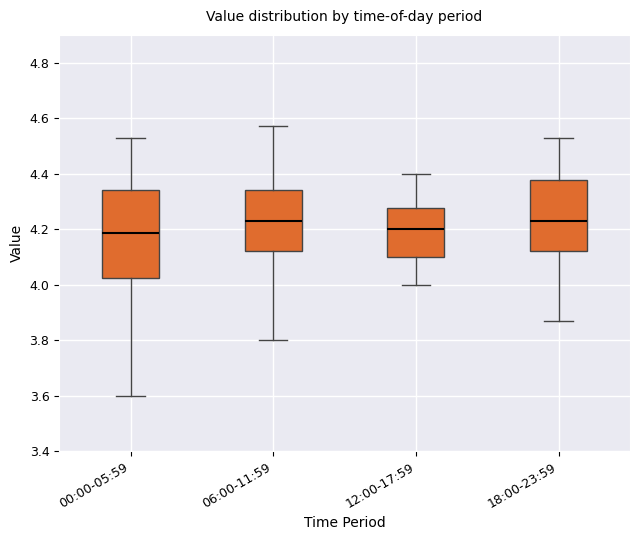

Comparing the boxes themselves (not the whiskers), which one is the tallest?

00:00-05:59